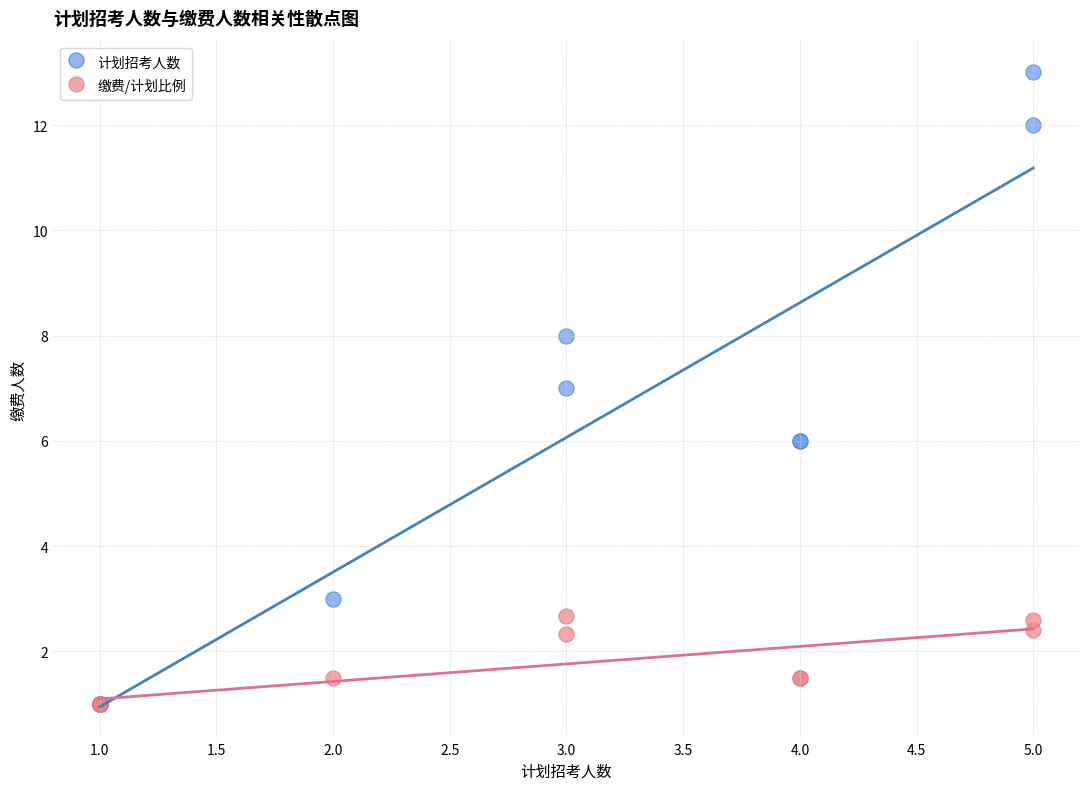

What are all the series names shown in the legend?

计划招考人数, 缴费/计划比例